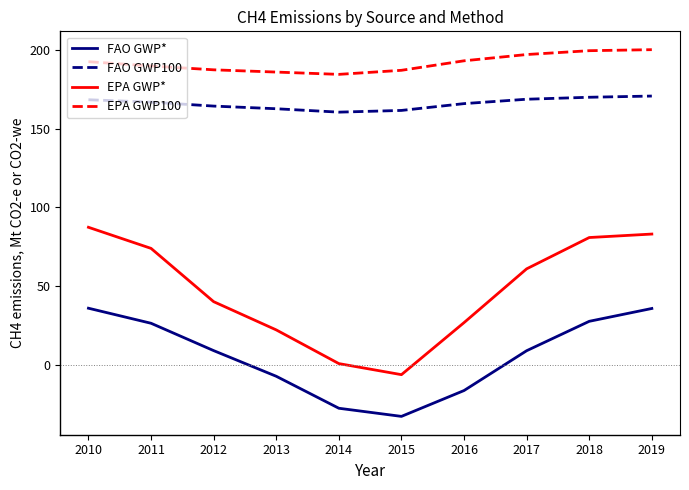

Which series has the largest total across all categories?

EPA GWP100